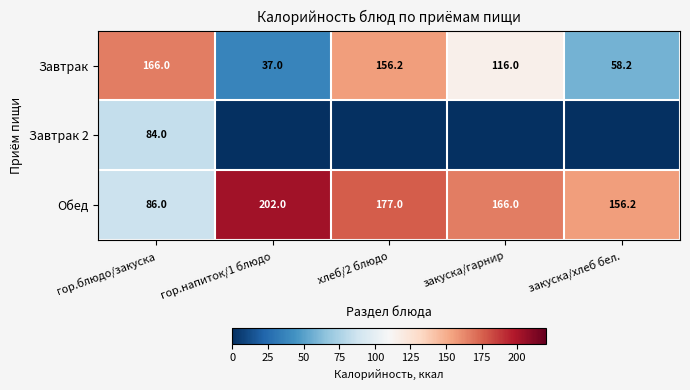

The Обед series shows 40.3 at хлеб/2 блюдо. True or false?

False